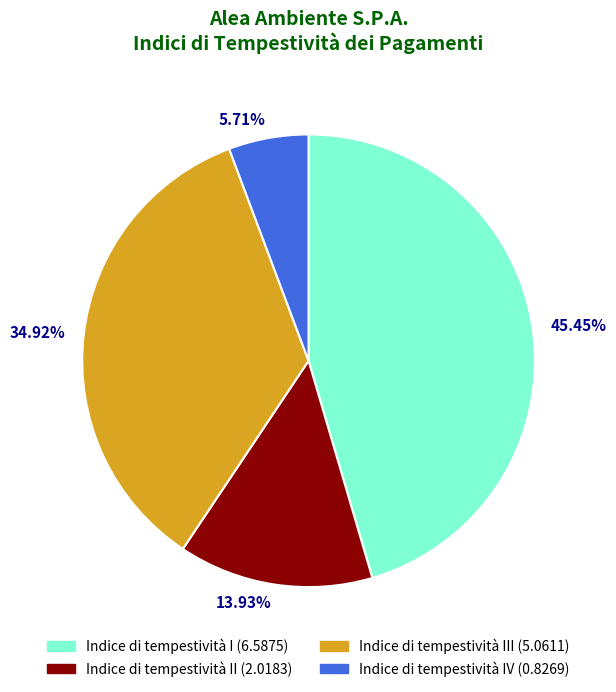

Does any single category account for the majority?

No